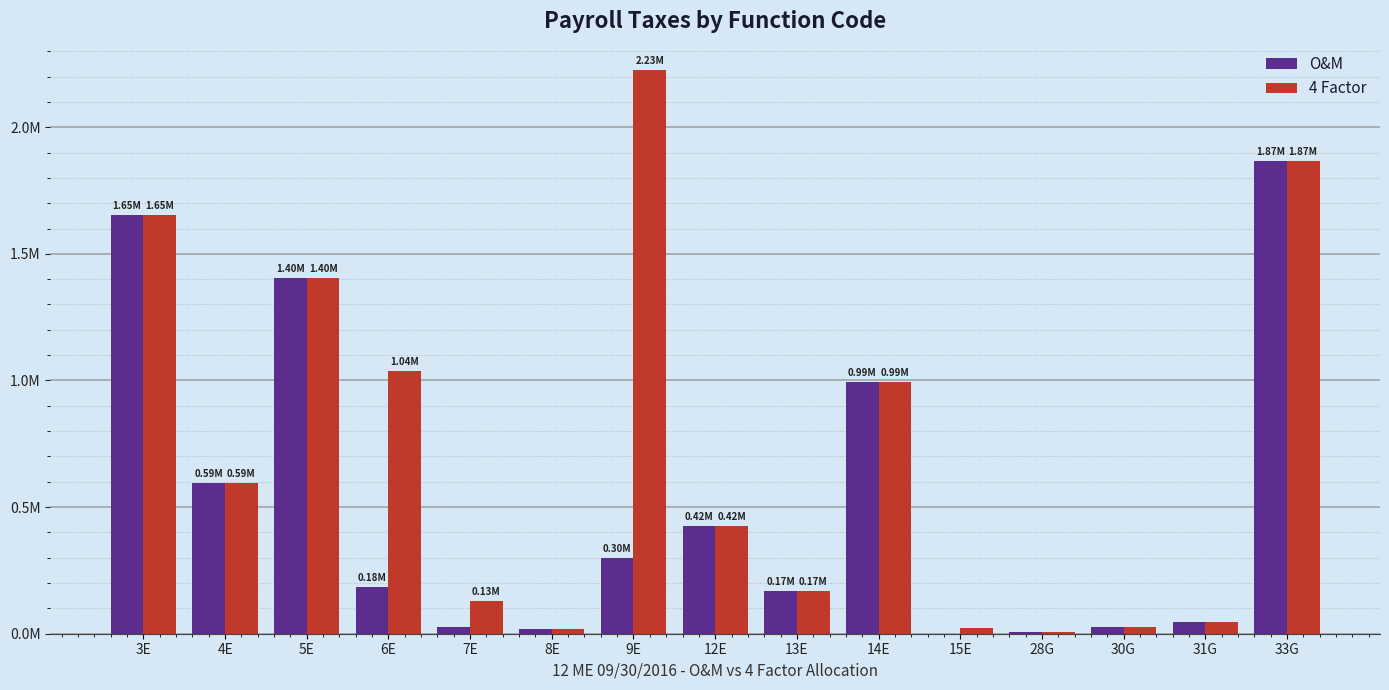

What is the total value across all series at 7E?

154222.0